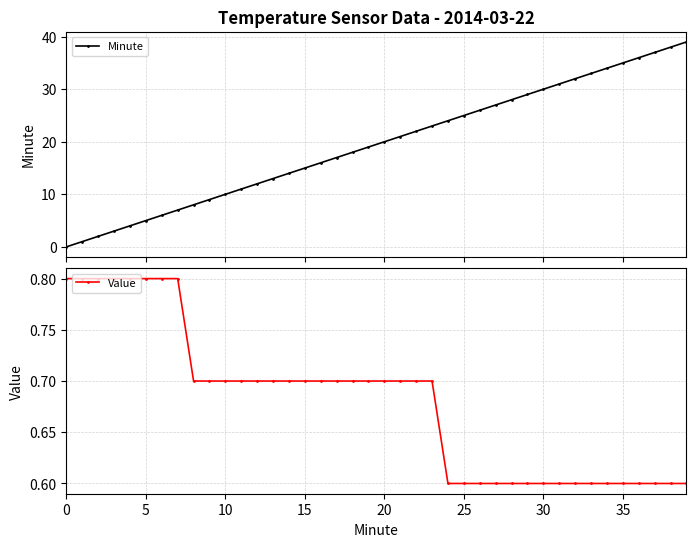

True or false: Minute has more than 2 interior local peaks.

False